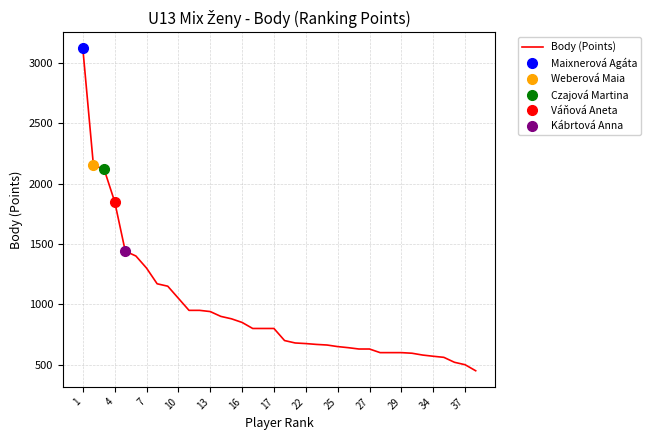

Reading left to right, extract all data points from this chart.

3120	2150	2120	1850	1440	1400	1300	1170	1150	1050	950	950	940	900	880	850	800	800	800	700	680	675	668	663	650	641	630	630	600	600	600	595	580	570	561	520	500	450